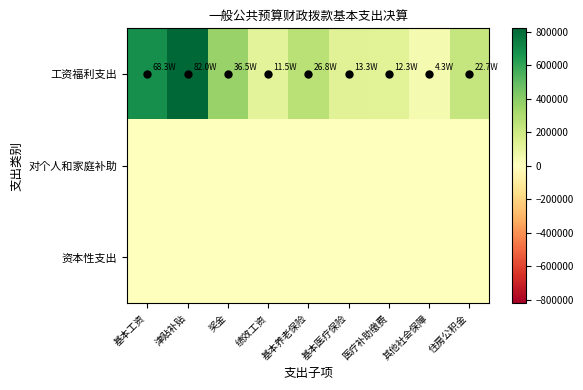

At which category is the sum across all series the highest?

津贴补贴